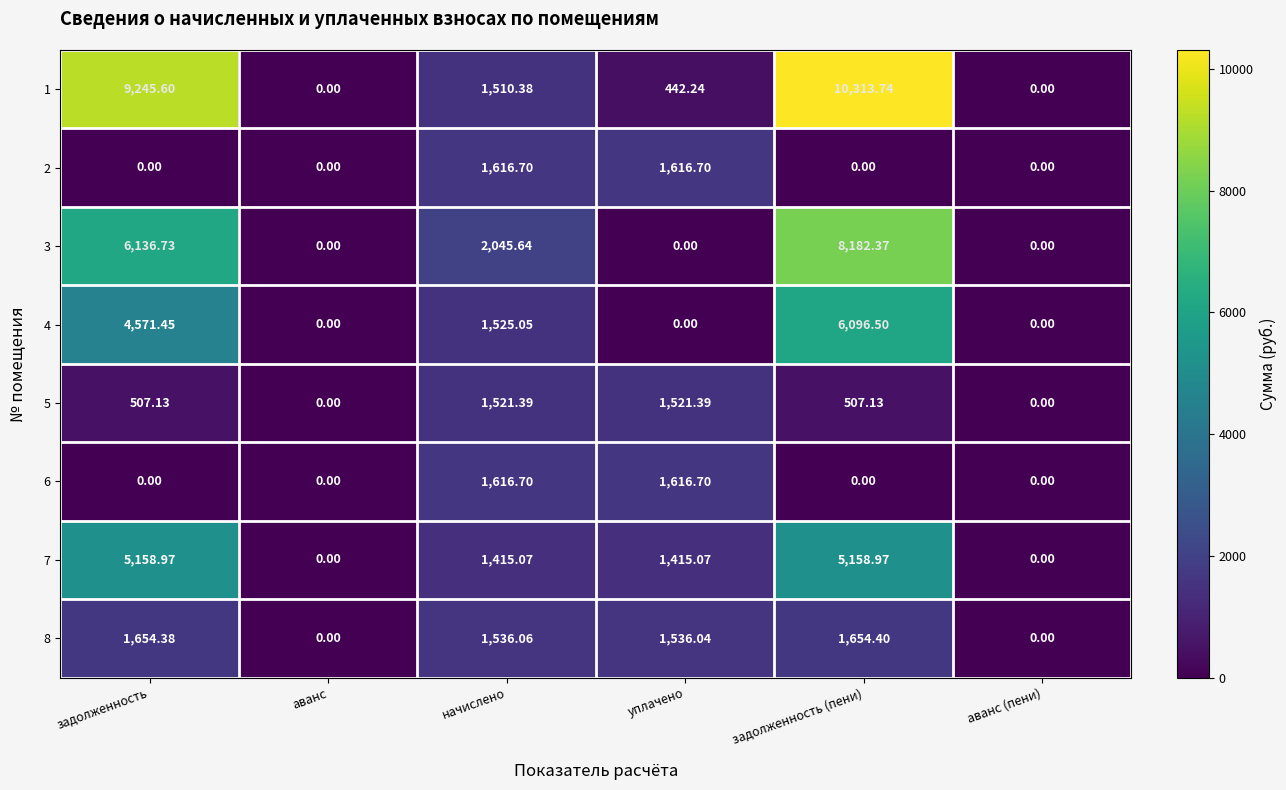

At which category is the sum across all series the highest?

задолженность (пени)